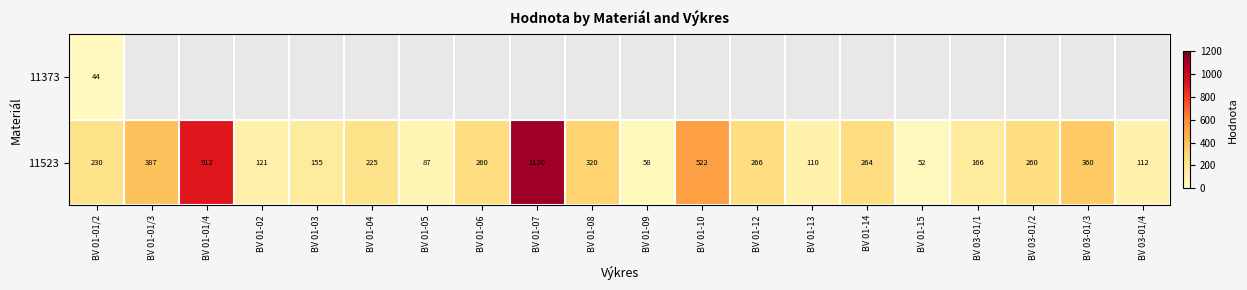

What is the average value of the 11523 series?

299